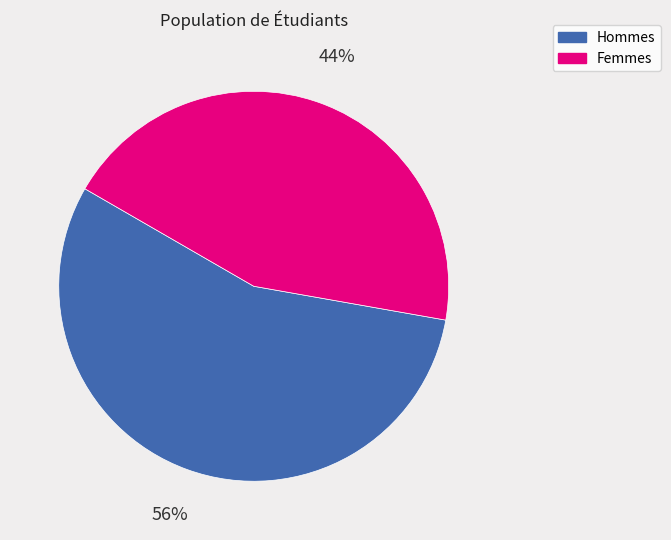

To the nearest percent, what is the average slice percentage?

50%